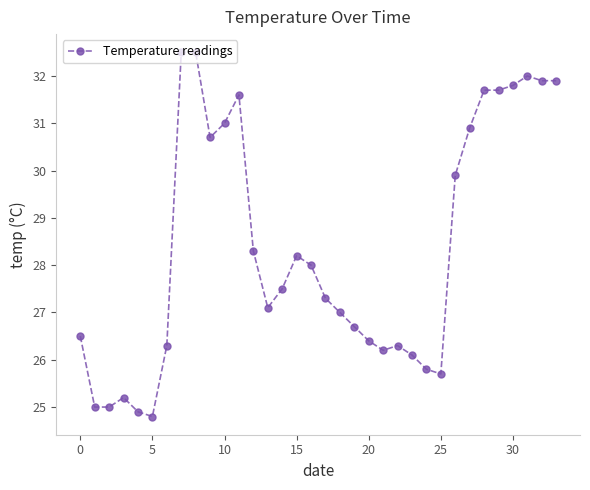

How many data points does each series have?

34